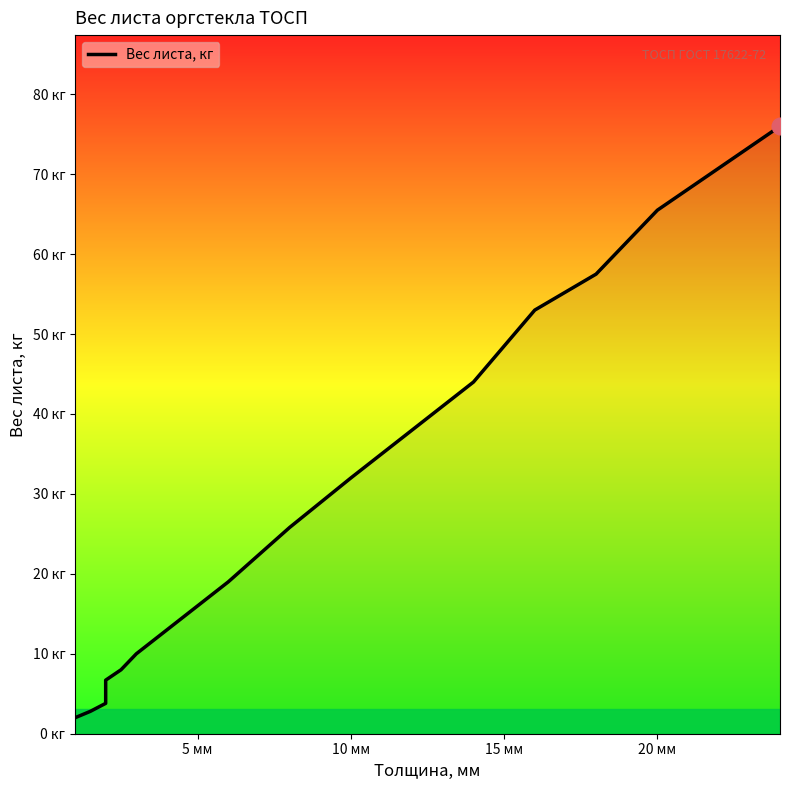

What position from the right is 5 мм?

10